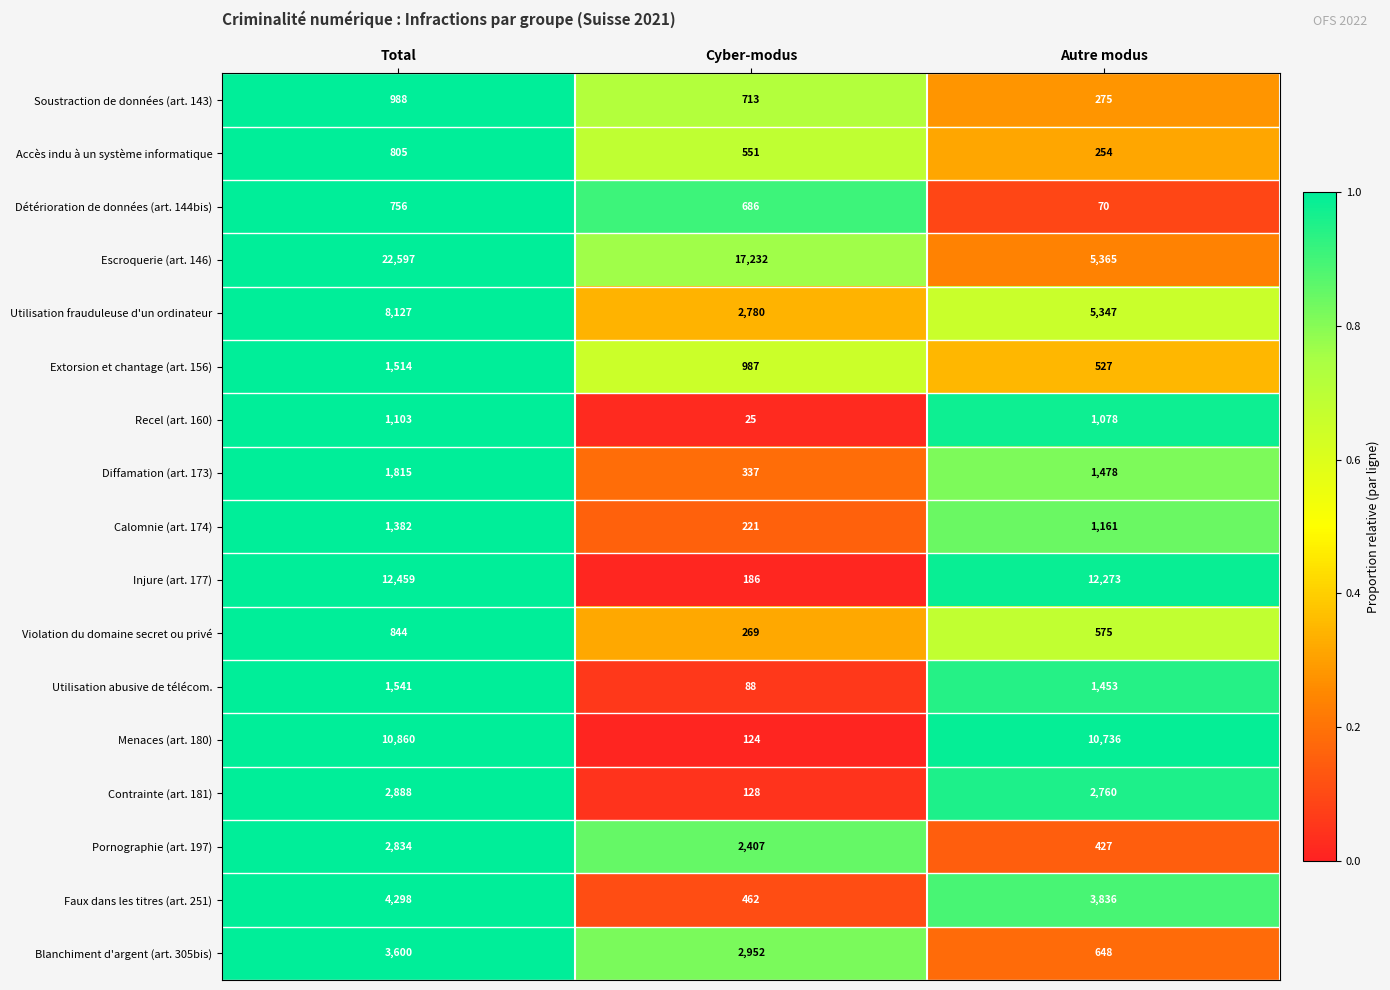

Rank the series by their maximum value, from highest to lowest.

Escroquerie (art. 146), Injure (art. 177), Menaces (art. 180), Utilisation frauduleuse d'un ordinateur, Faux dans les titres (art. 251), Blanchiment d'argent (art. 305bis), Contrainte (art. 181), Pornographie (art. 197), Diffamation (art. 173), Utilisation abusive de télécom., Extorsion et chantage (art. 156), Calomnie (art. 174), Recel (art. 160), Soustraction de données (art. 143), Violation du domaine secret ou privé, Accès indu à un système informatique, Détérioration de données (art. 144bis)